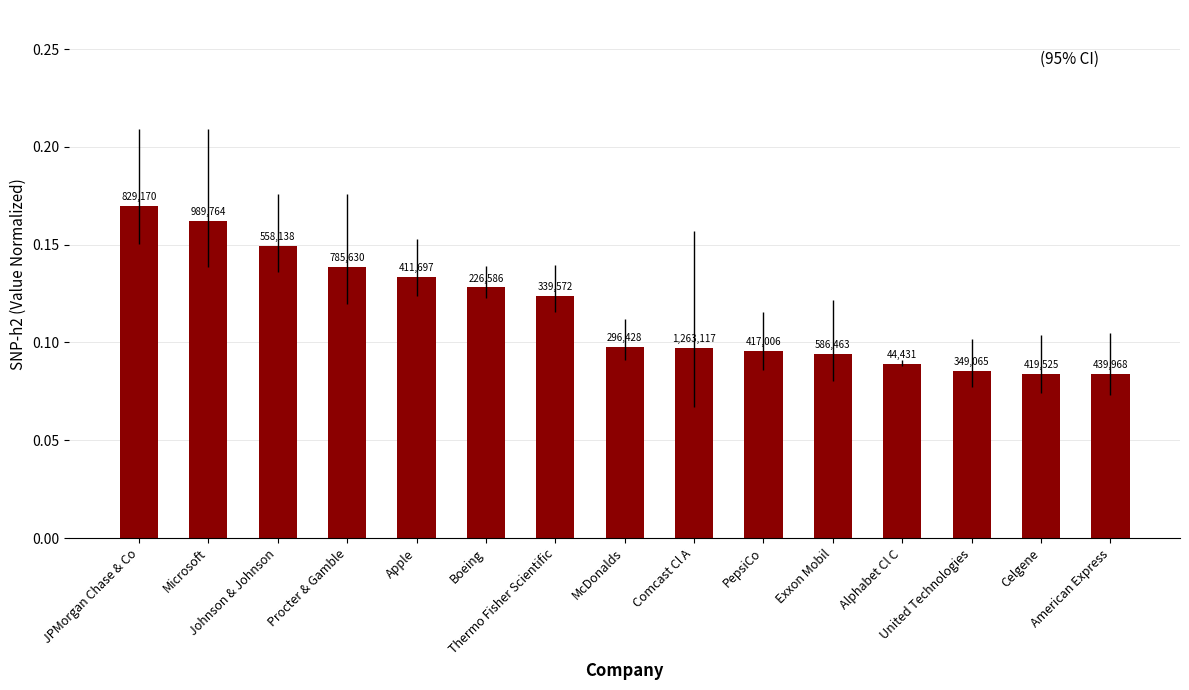

Are the bars horizontal?

No